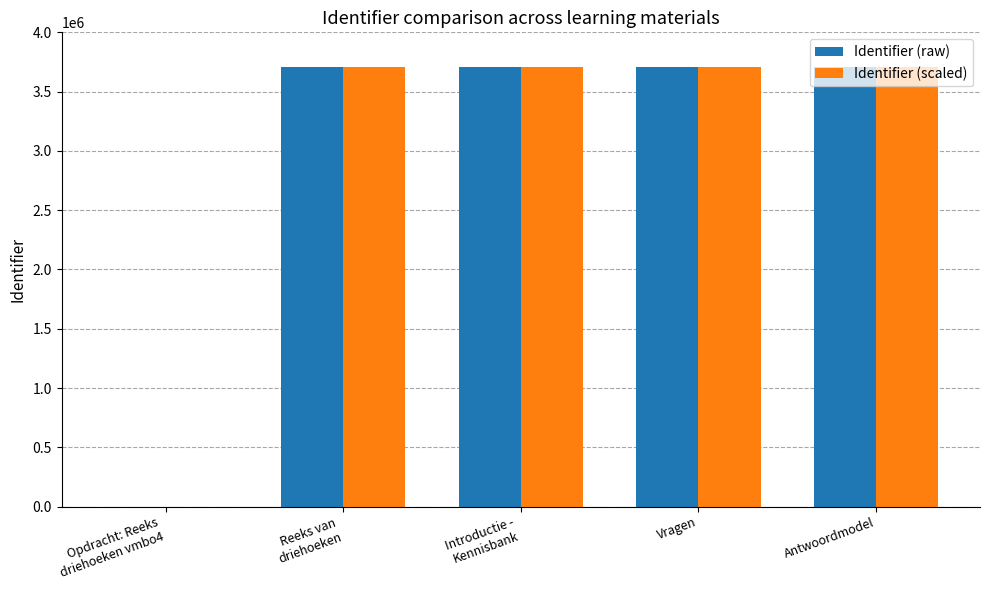

The Identifier (scaled) series shows 3709645 at Antwoordmodel. True or false?

True